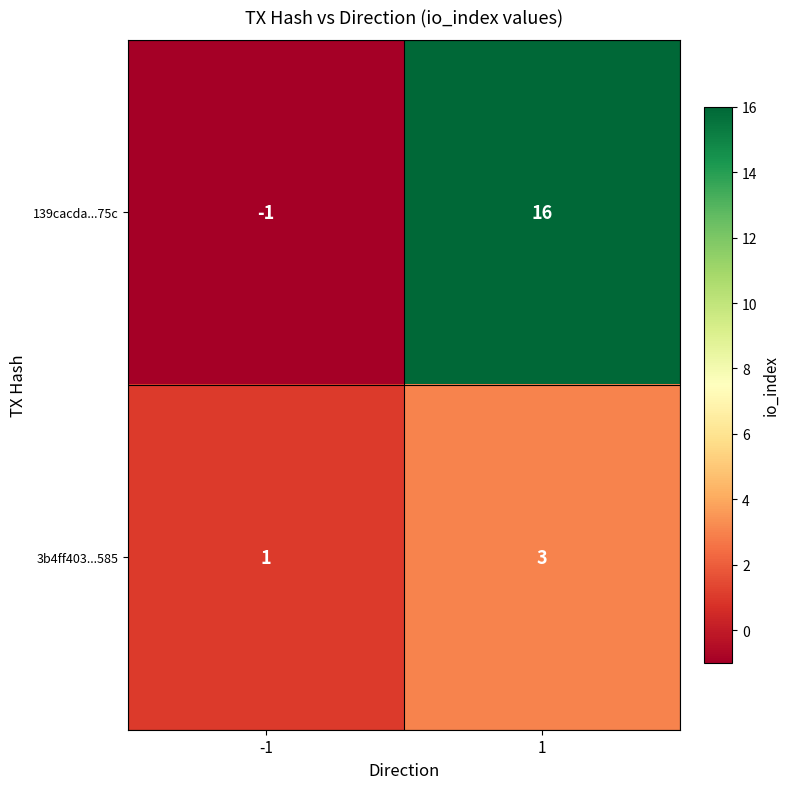

What value does the 3b4ff403...585 series have at 1?

3